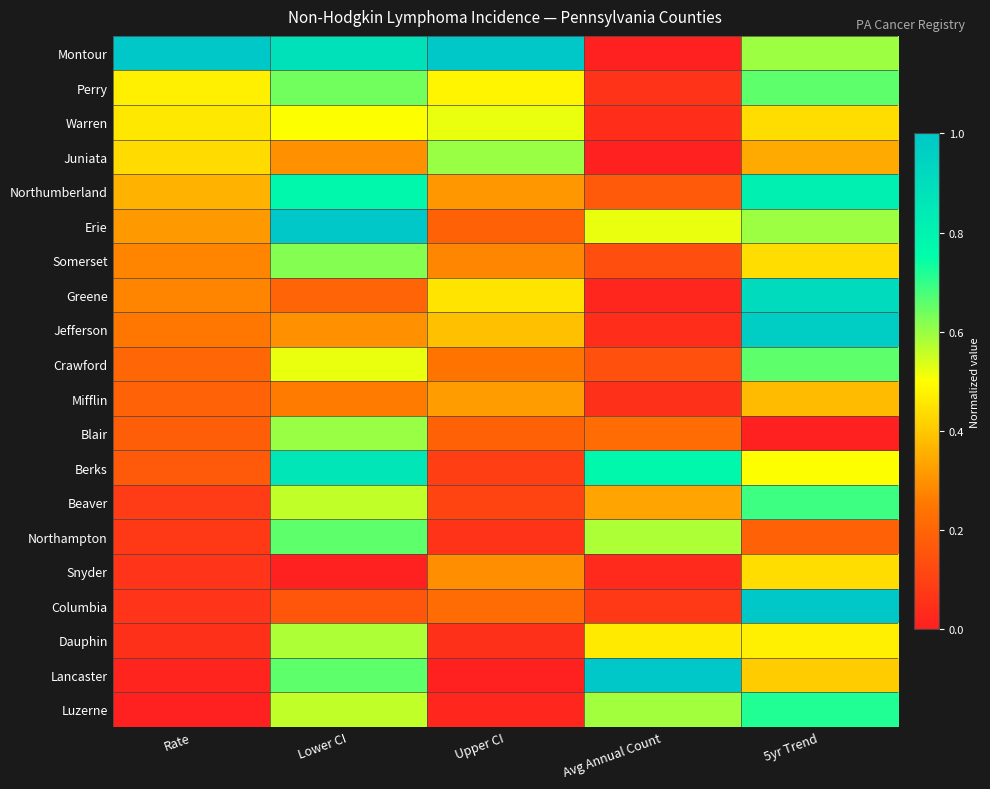

Reading left to right, what are all the values shown in this chart?

Montour: Rate=1.0	Lower CI=0.9	Upper CI=1.0	Avg Annual Count=0.0	5yr Trend=0.6
Perry: Rate=0.5	Lower CI=0.6	Upper CI=0.5	Avg Annual Count=0.1	5yr Trend=0.7
Warren: Rate=0.5	Lower CI=0.5	Upper CI=0.5	Avg Annual Count=0.0	5yr Trend=0.4
Juniata: Rate=0.4	Lower CI=0.3	Upper CI=0.6	Avg Annual Count=0.0	5yr Trend=0.3
Northumberland: Rate=0.4	Lower CI=0.8	Upper CI=0.3	Avg Annual Count=0.2	5yr Trend=0.8
Erie: Rate=0.3	Lower CI=1.0	Upper CI=0.2	Avg Annual Count=0.5	5yr Trend=0.6
Somerset: Rate=0.3	Lower CI=0.6	Upper CI=0.3	Avg Annual Count=0.1	5yr Trend=0.4
Greene: Rate=0.3	Lower CI=0.2	Upper CI=0.5	Avg Annual Count=0.0	5yr Trend=0.9
Jefferson: Rate=0.3	Lower CI=0.3	Upper CI=0.4	Avg Annual Count=0.0	5yr Trend=1.0
Crawford: Rate=0.2	Lower CI=0.5	Upper CI=0.2	Avg Annual Count=0.1	5yr Trend=0.7
Mifflin: Rate=0.2	Lower CI=0.3	Upper CI=0.3	Avg Annual Count=0.1	5yr Trend=0.4
Blair: Rate=0.2	Lower CI=0.6	Upper CI=0.2	Avg Annual Count=0.2	5yr Trend=0.0
Berks: Rate=0.2	Lower CI=0.9	Upper CI=0.1	Avg Annual Count=0.8	5yr Trend=0.5
Beaver: Rate=0.1	Lower CI=0.6	Upper CI=0.1	Avg Annual Count=0.3	5yr Trend=0.7
Northampton: Rate=0.1	Lower CI=0.7	Upper CI=0.1	Avg Annual Count=0.6	5yr Trend=0.2
Snyder: Rate=0.1	Lower CI=0.0	Upper CI=0.3	Avg Annual Count=0.0	5yr Trend=0.4
Columbia: Rate=0.1	Lower CI=0.2	Upper CI=0.2	Avg Annual Count=0.1	5yr Trend=1.0
Dauphin: Rate=0.0	Lower CI=0.6	Upper CI=0.1	Avg Annual Count=0.5	5yr Trend=0.5
Lancaster: Rate=0.0	Lower CI=0.7	Upper CI=0.0	Avg Annual Count=1.0	5yr Trend=0.4
Luzerne: Rate=0.0	Lower CI=0.6	Upper CI=0.0	Avg Annual Count=0.6	5yr Trend=0.7